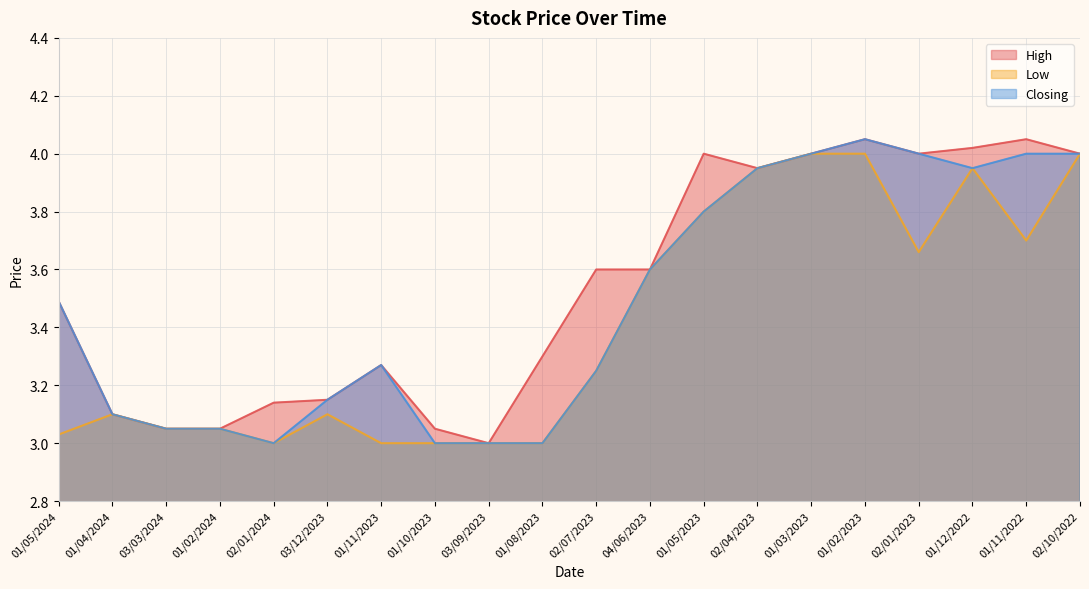

What is the minimum value shown in the chart?

3.0